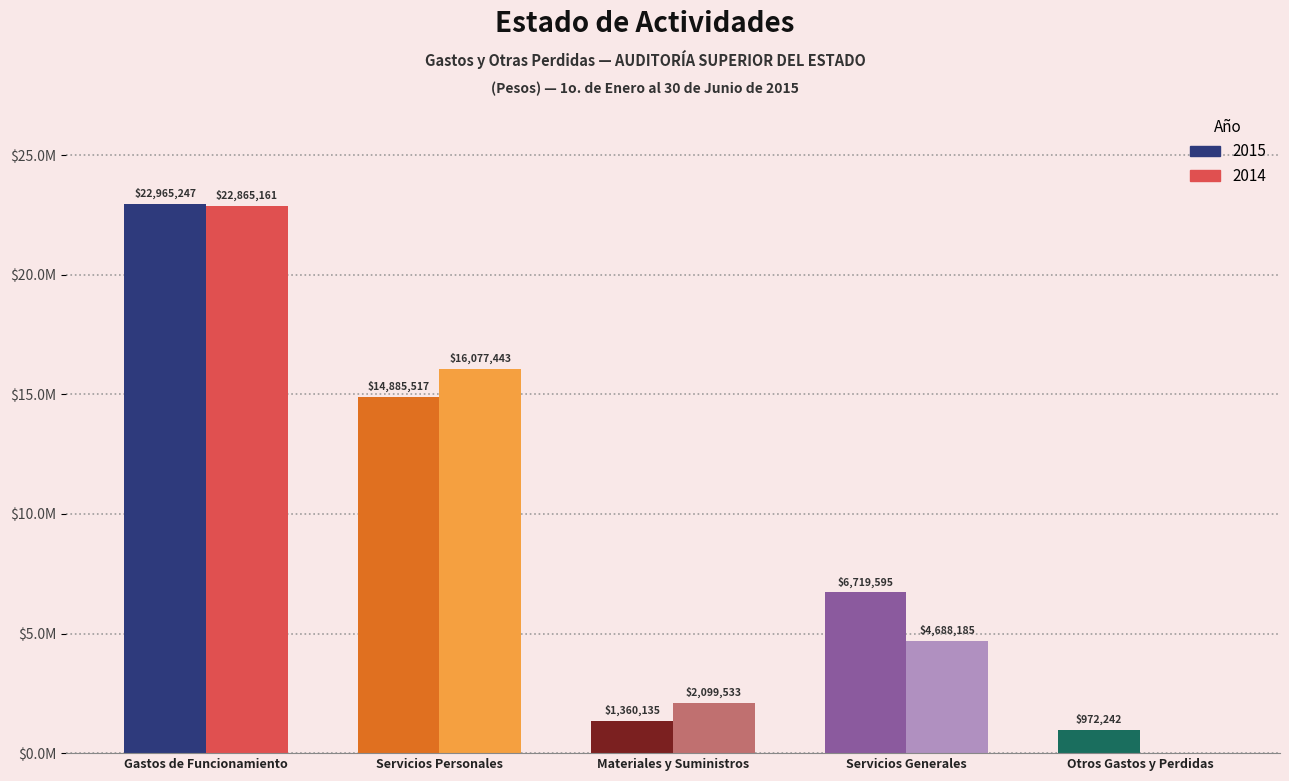

Rank the categories by Otros Gastos y Perdidas value from lowest to highest.

2014, 2015